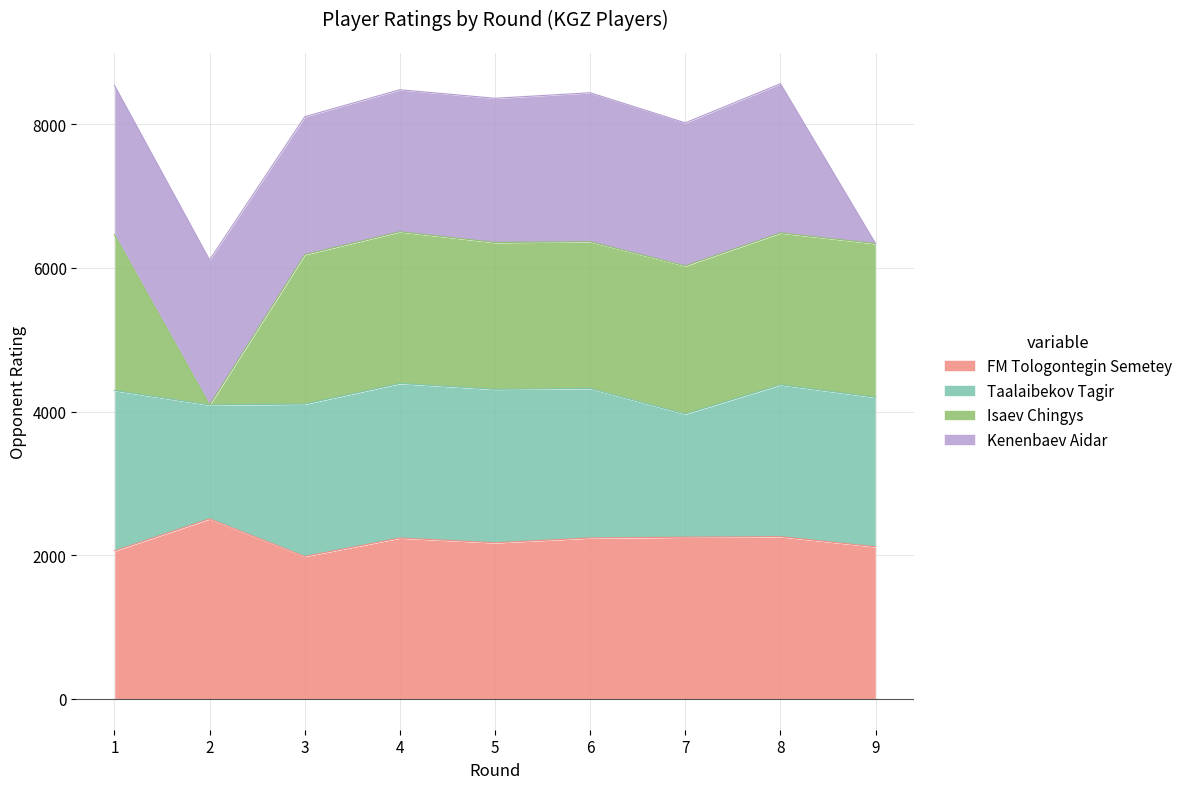

What is the value of the Isaev Chingys point at the 3rd from the left?

6185